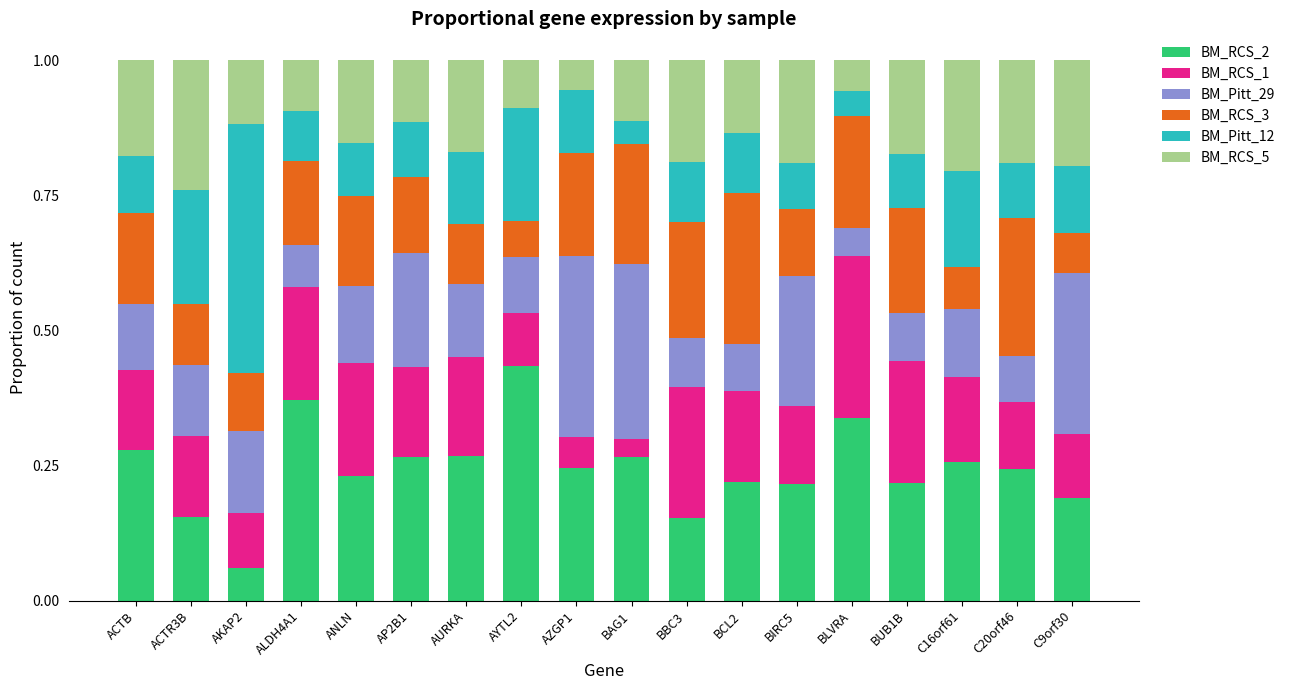

How many bars are there in total?

18